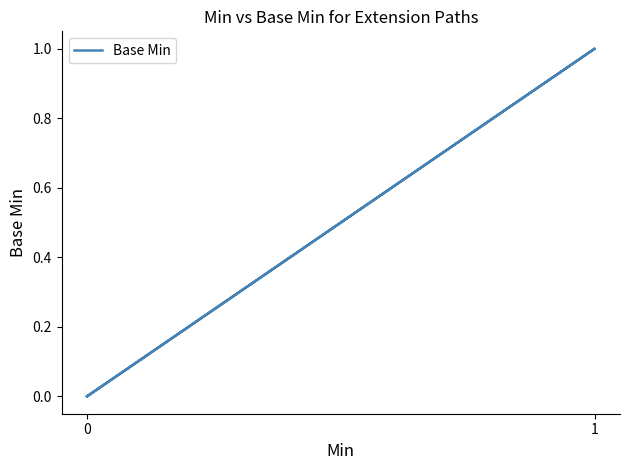

Is it true that the value at 0 is 0?

True